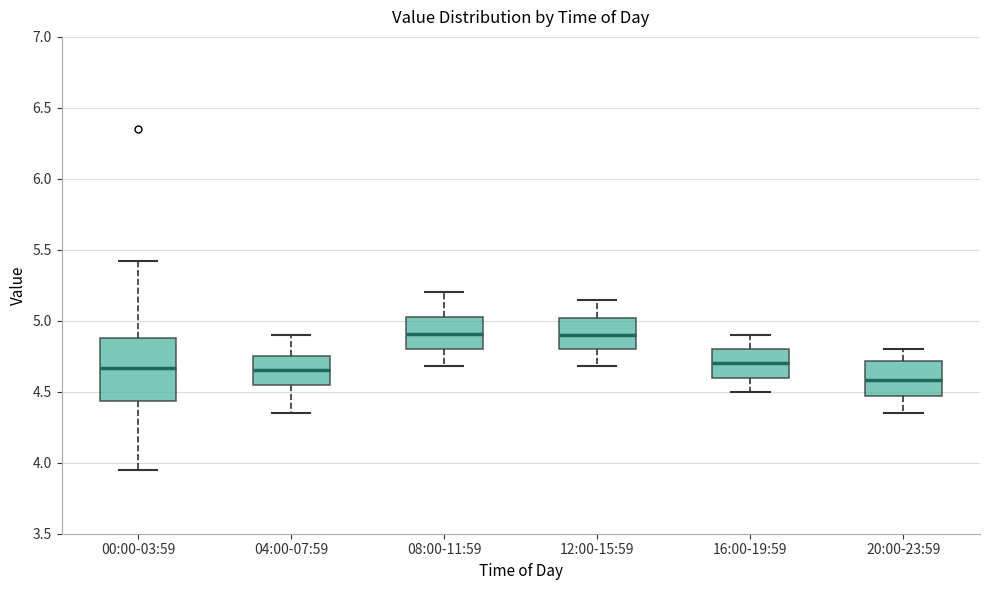

Where does the lower whisker of the box for 12:00-15:59 end on the y-axis? The values are not printed on the chart, so give them approximately, as read against the axis.

4.70